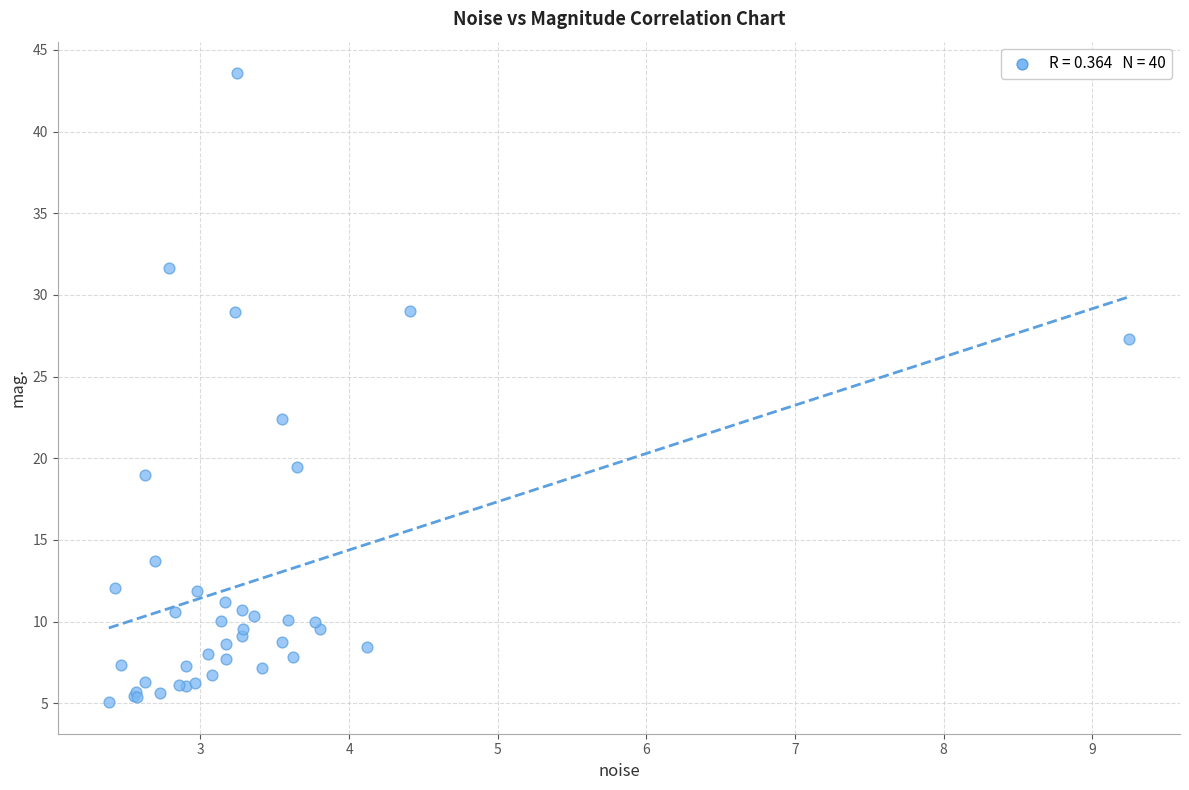

What Y value in the scatter plot is closest to 24?

22.4